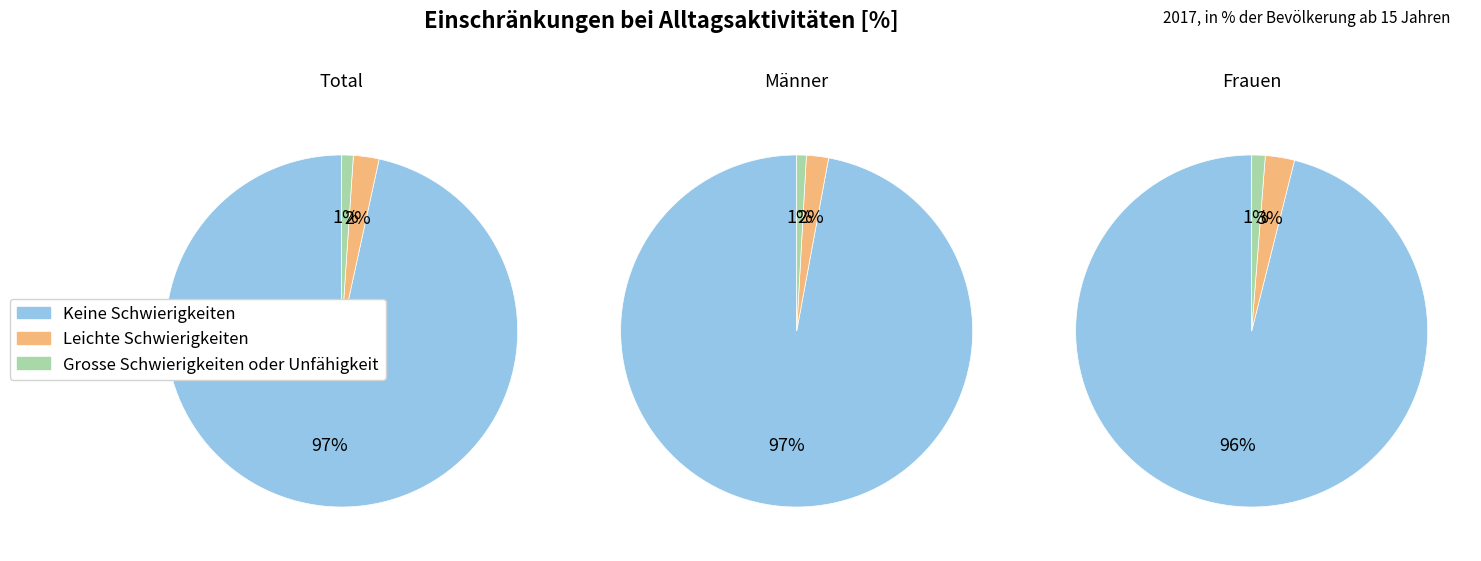

How many slices are in this pie chart?

3